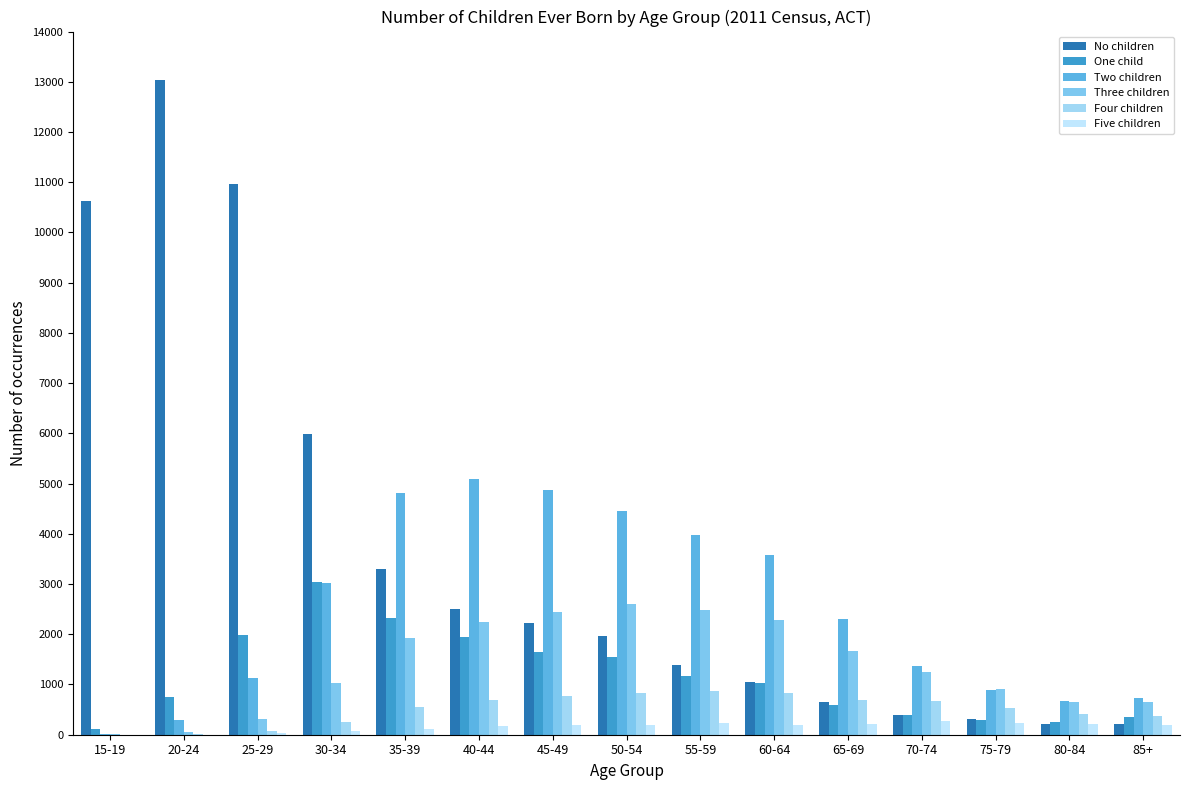

Which category has the lowest value across all series?

15-19